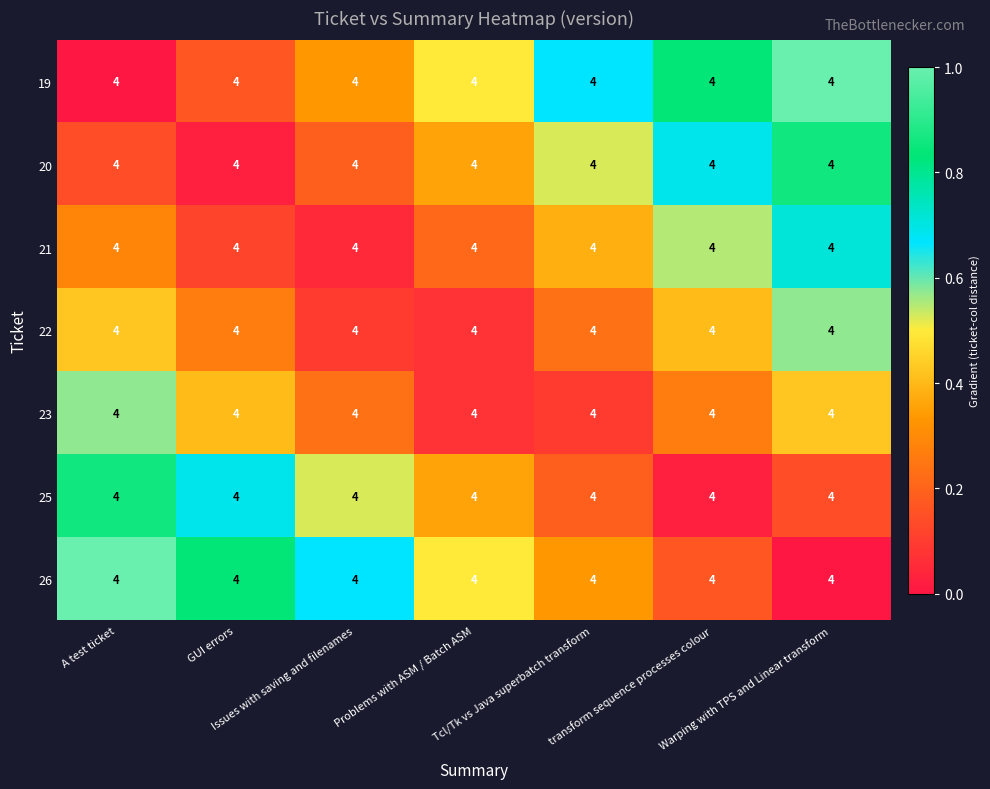

What is the maximum value shown in the chart?

1.0